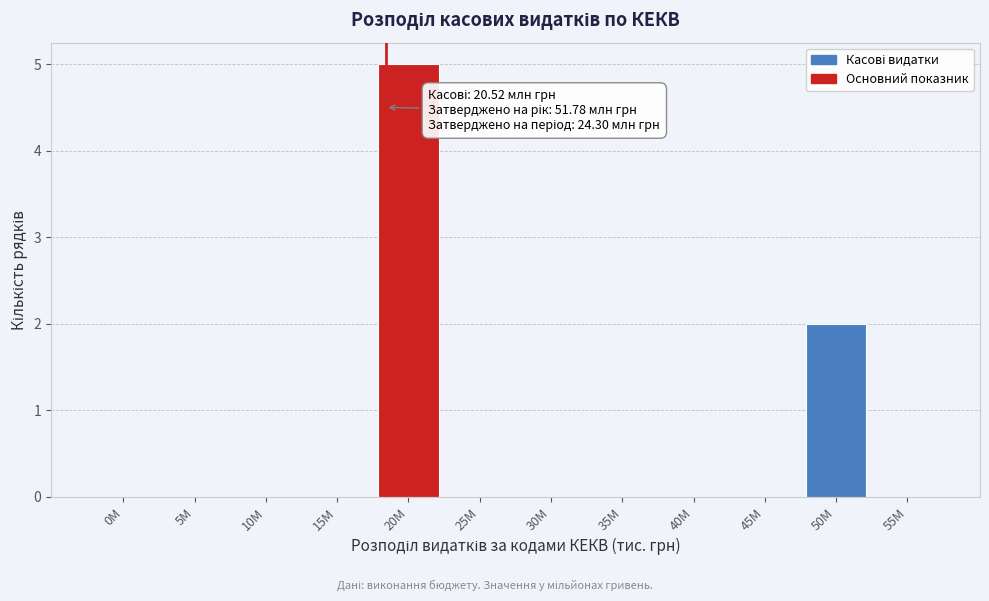

Reading right to left, what are all the values shown in this chart?

55M=0	50M=2	45M=0	40M=0	35M=0	30M=0	25M=0	20M=5	15M=0	10M=0	5M=0	0M=0